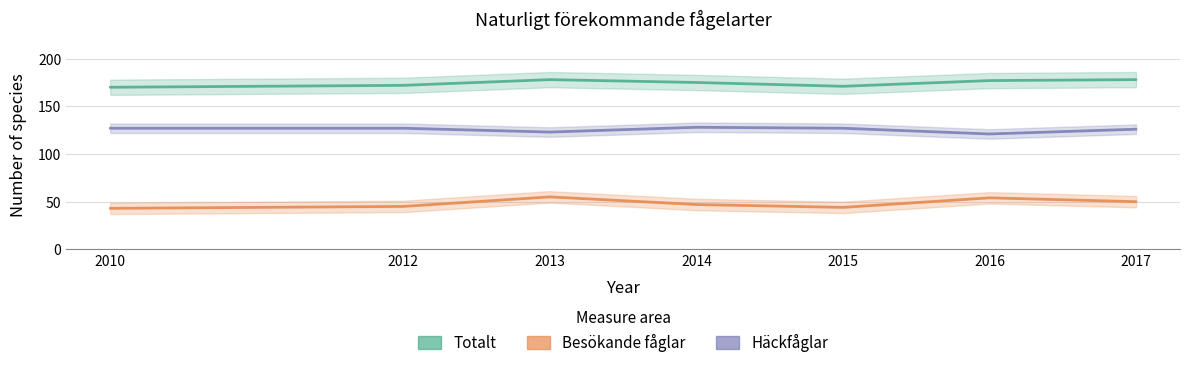

True or false: Besökande fåglar and Totalt intersect in this chart.

False